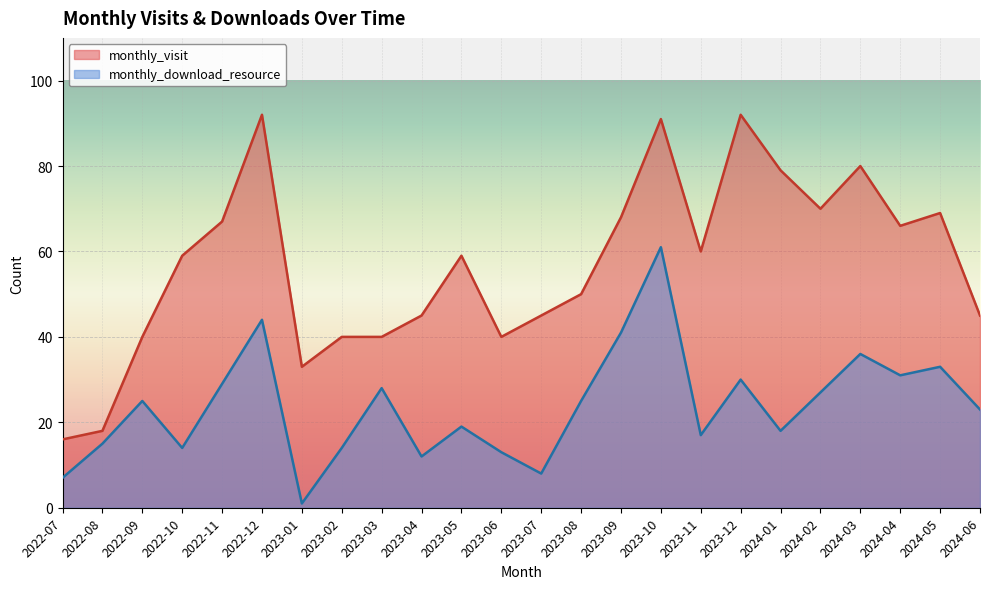

True or false: monthly_download_resource and monthly_visit cross at least once.

False